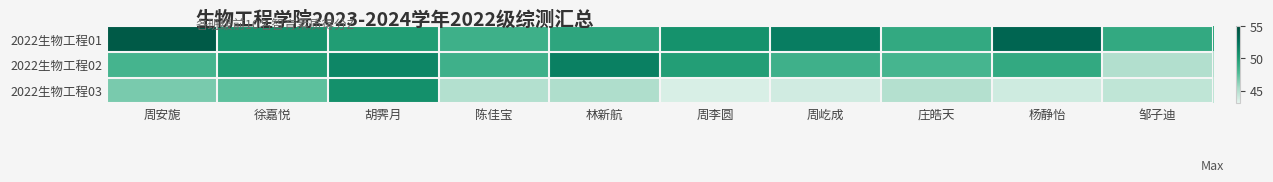

What is the minimum value shown in the chart?

43.6